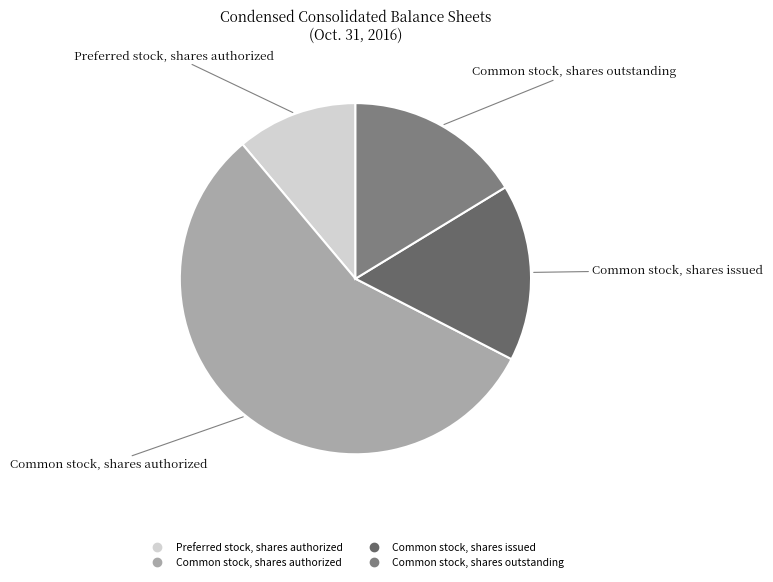

What is the majority slice?

Common stock, shares authorized